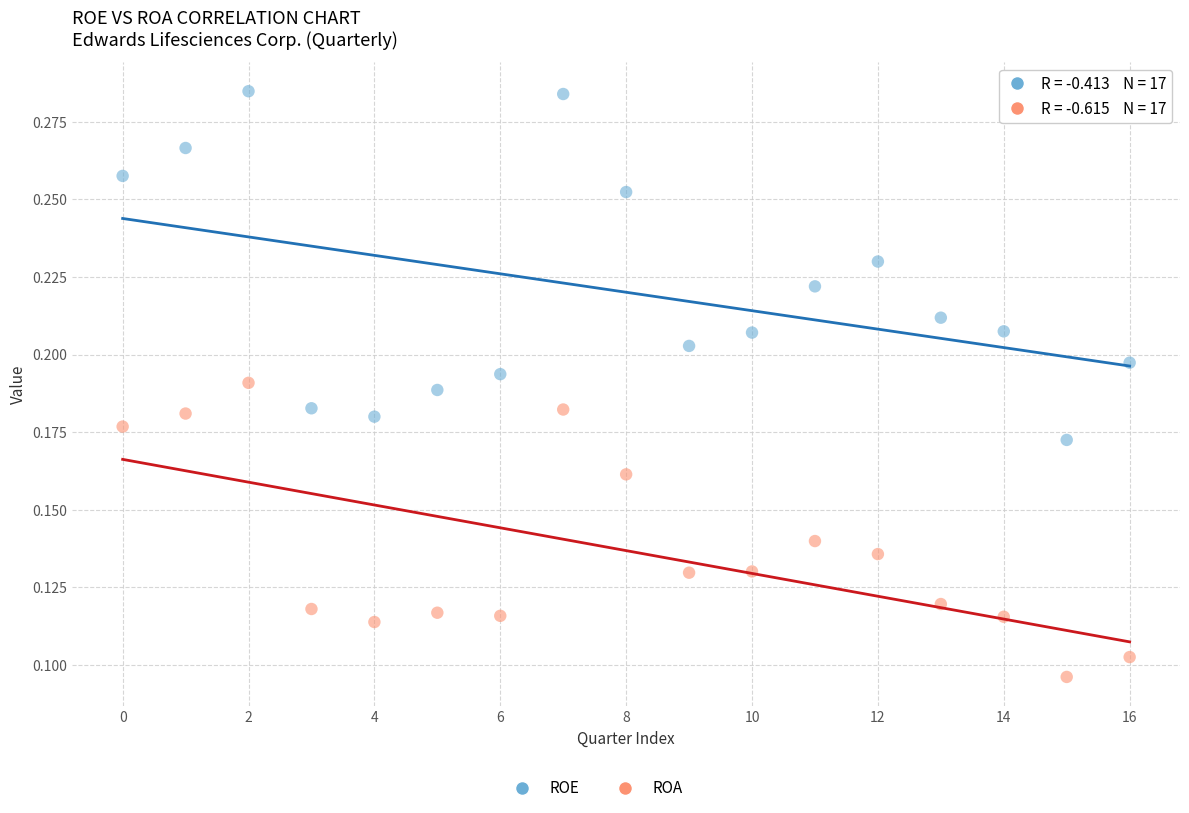

Which series has the widest spread of Y values?

ROE